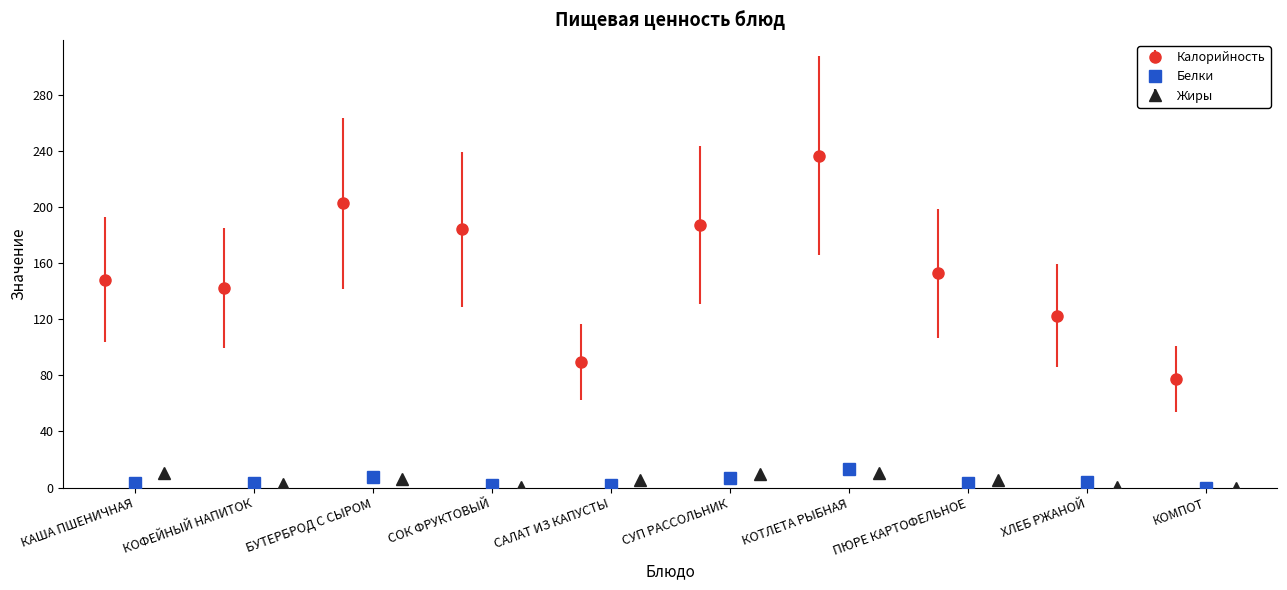

What is the lowest value of the Калорийность series?

77.4